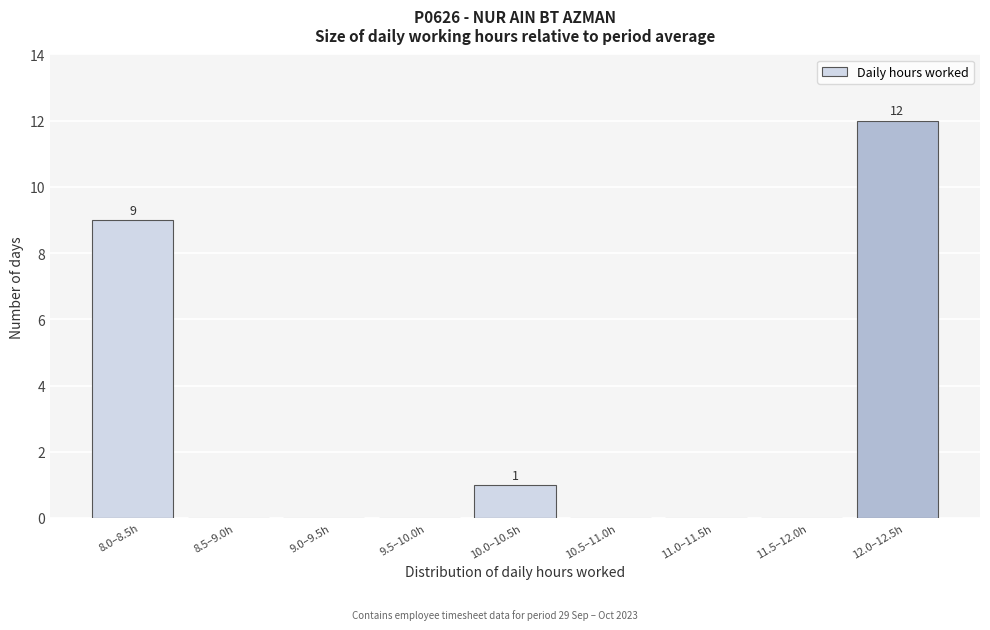

Reading left to right, transcribe all the data shown in this chart.

8.0–8.5h=9	8.5–9.0h=0	9.0–9.5h=0	9.5–10.0h=0	10.0–10.5h=1	10.5–11.0h=0	11.0–11.5h=0	11.5–12.0h=0	12.0–12.5h=12